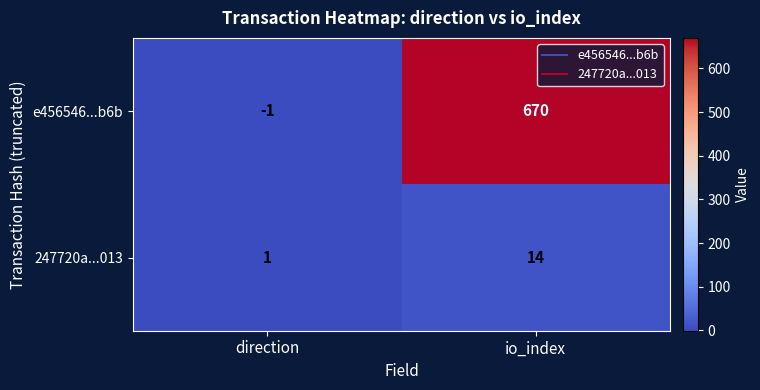

Between direction and io_index, which series saw the biggest shift?

e456546...b6b